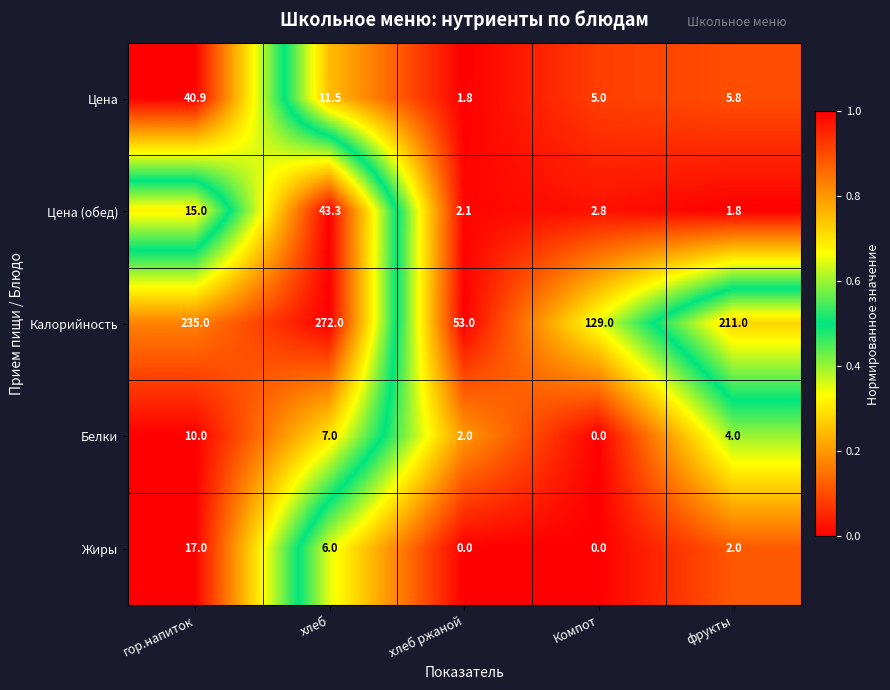

The Калорийность series shows 129.0 at Компот. True or false?

True